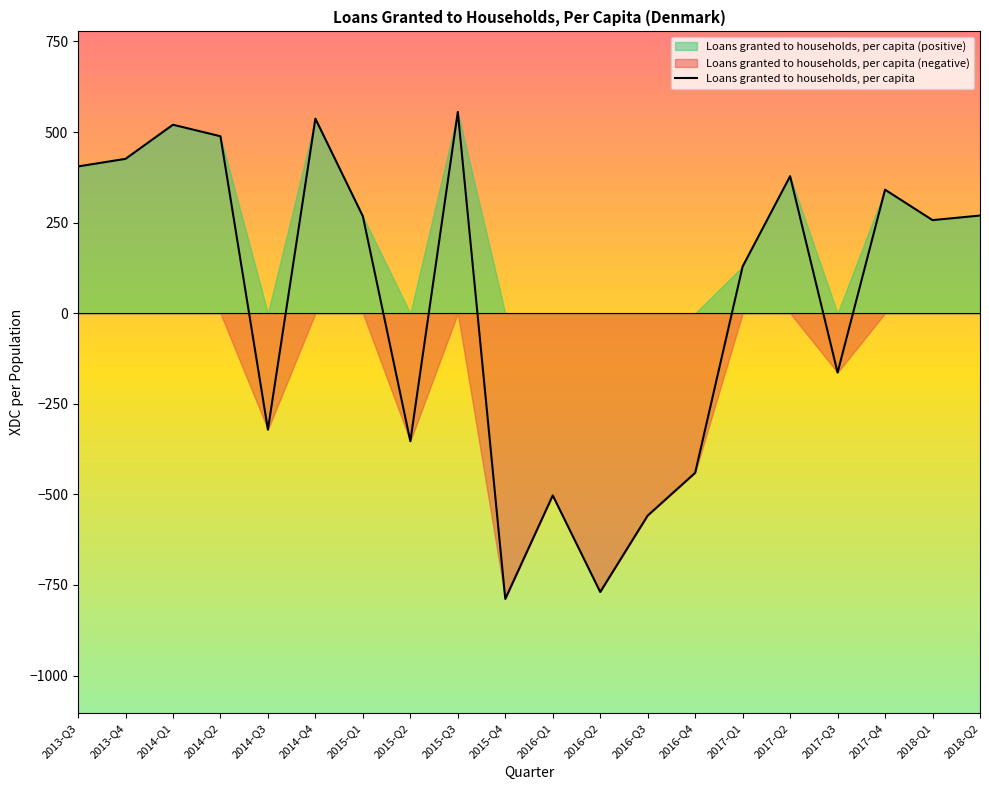

The chart shows a value of 340.8 at 2017-Q4. True or false?

True